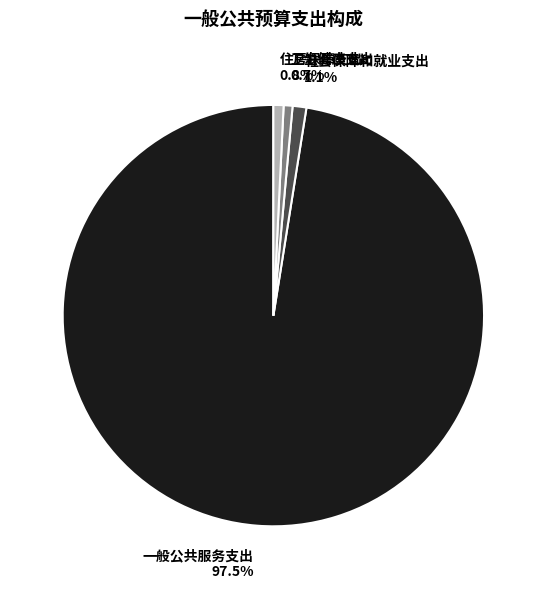

What is the majority slice?

一般公共服务支出